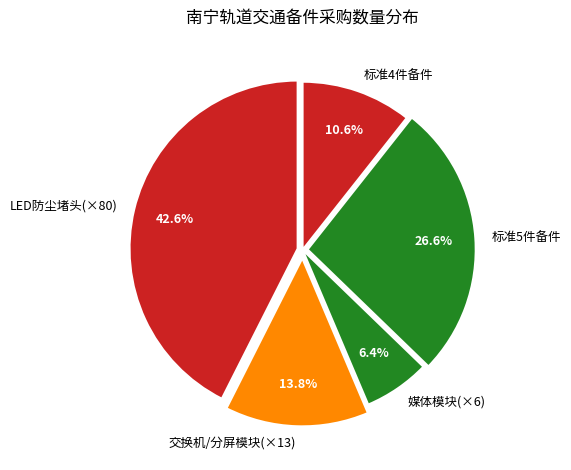

How much of the chart is everything except 标准4件备件?

89.4%